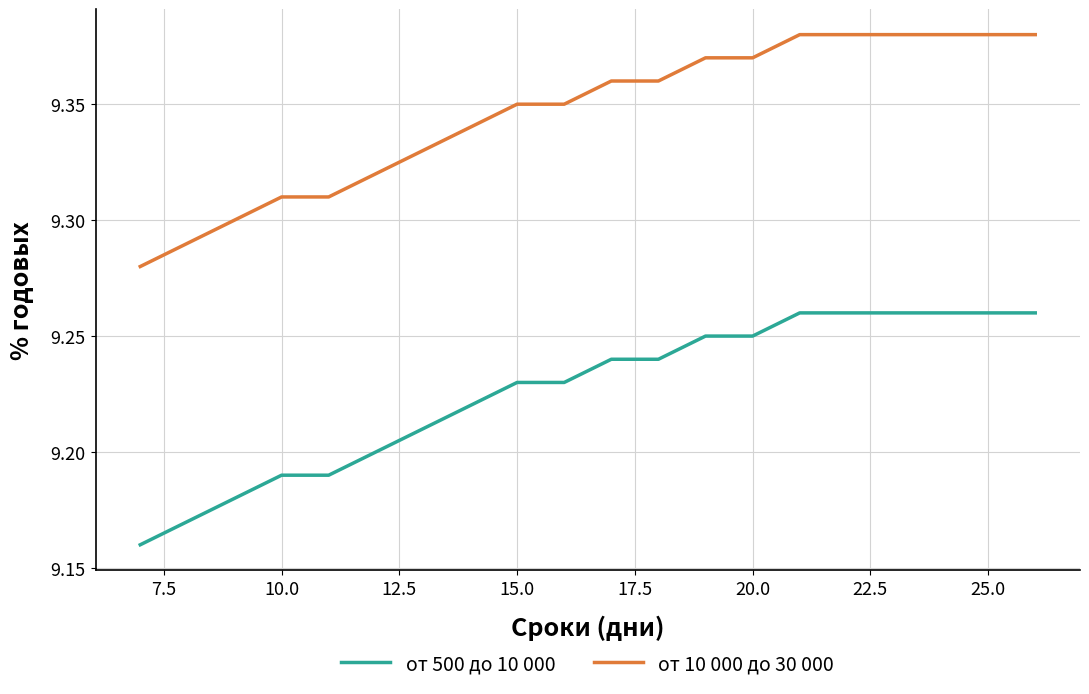

True or false: от 500 до 10 000 and от 10 000 до 30 000 cross at least once.

False